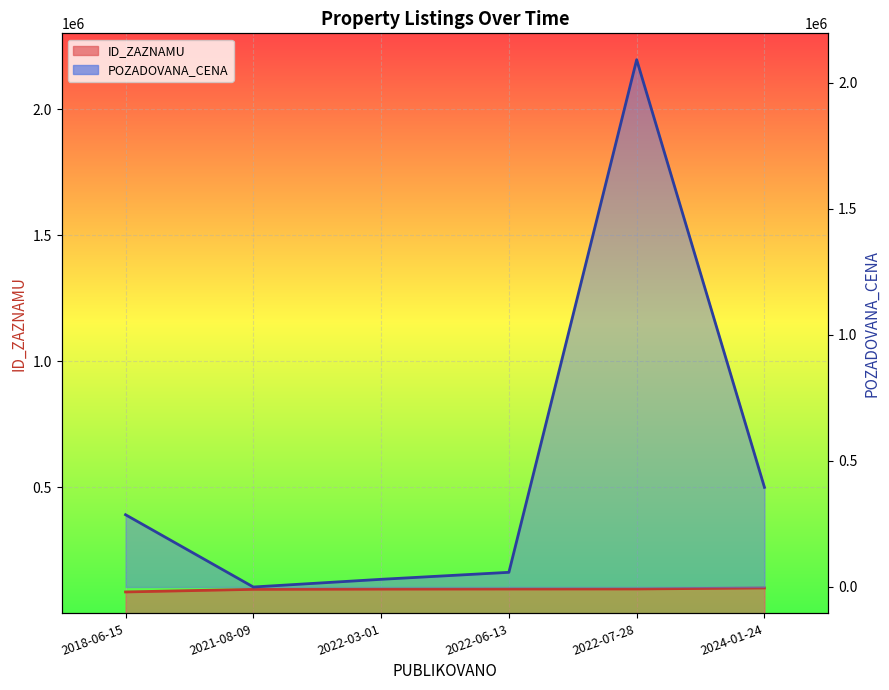

Rank the series by their maximum value, from lowest to highest.

ID_ZAZNAMU, POZADOVANA_CENA